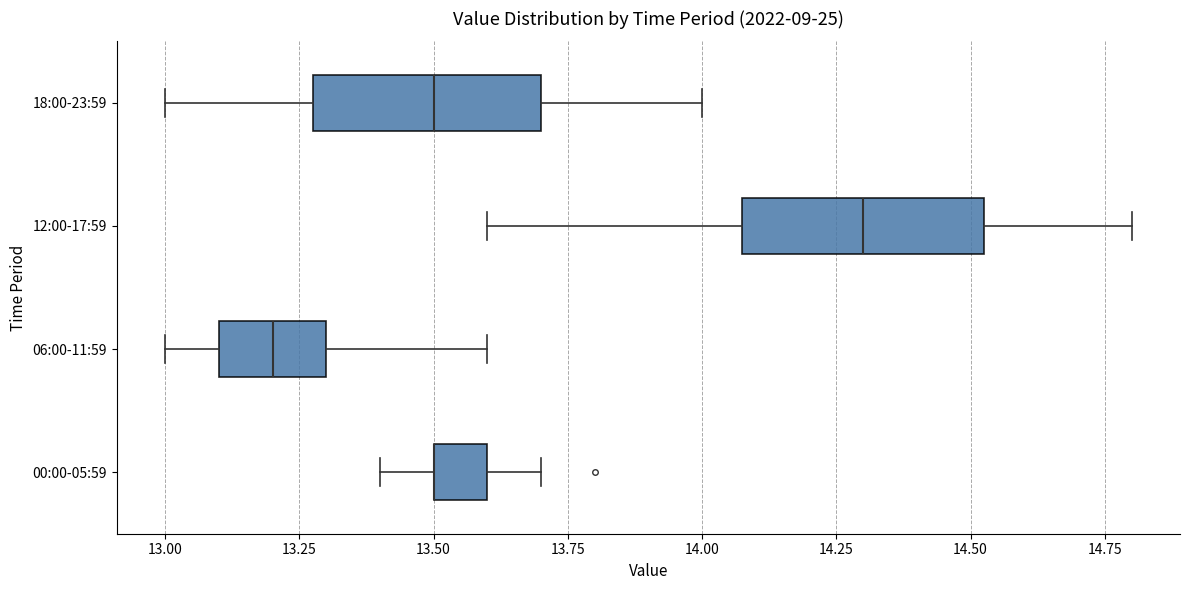

Where does the right whisker of the box for 12:00-17:59 end on the x-axis? The values are not printed on the chart, so give them approximately, as read against the axis.

14.80